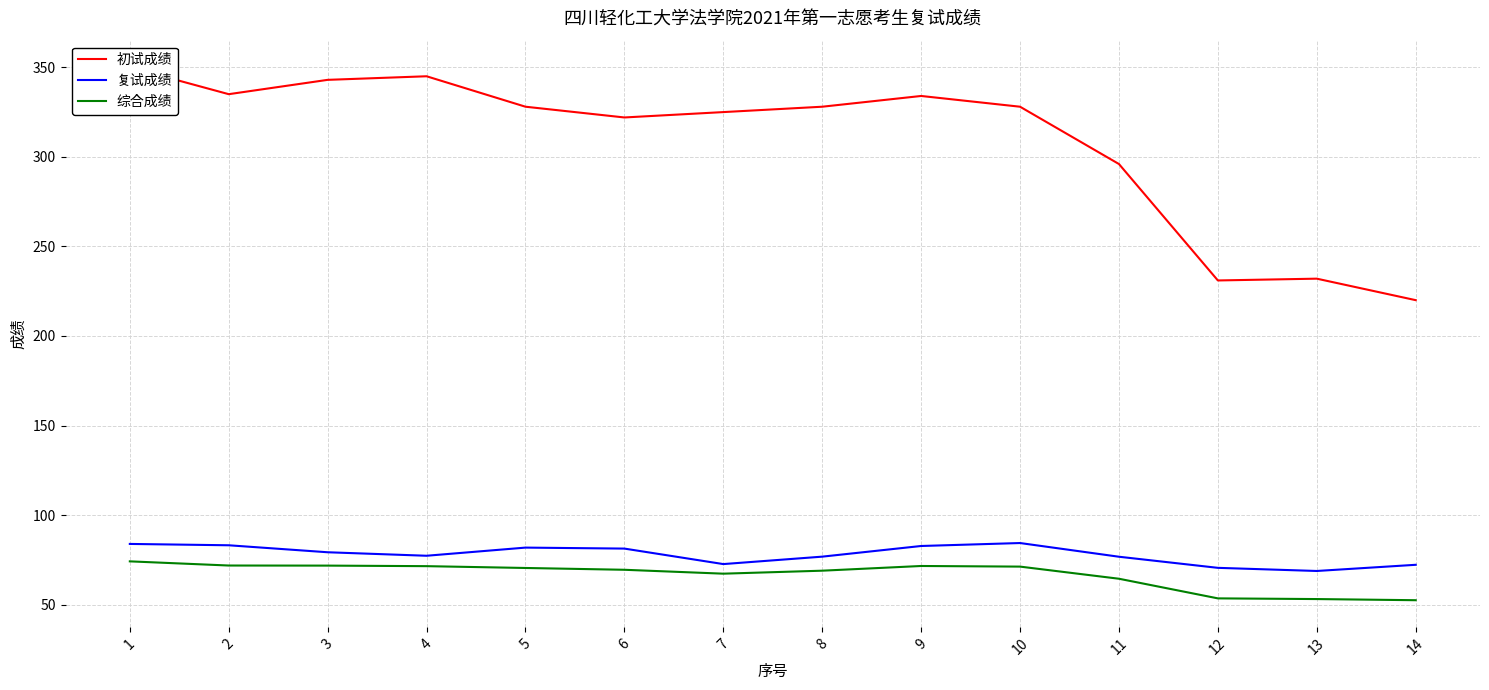

Reading right to left, what are all the values shown in this chart?

初试成绩: 220.0	232.0	231.0	296.0	328.0	334.0	328.0	325.0	322.0	328.0	345.0	343.0	335.0	350.0
复试成绩: 72.2	68.8	70.5	76.8	84.4	82.8	76.8	72.7	81.3	81.8	77.3	79.2	83.2	83.9
综合成绩: 52.5	53.1	53.5	64.5	71.2	71.6	69.0	67.3	69.5	70.5	71.5	71.8	71.8	74.2